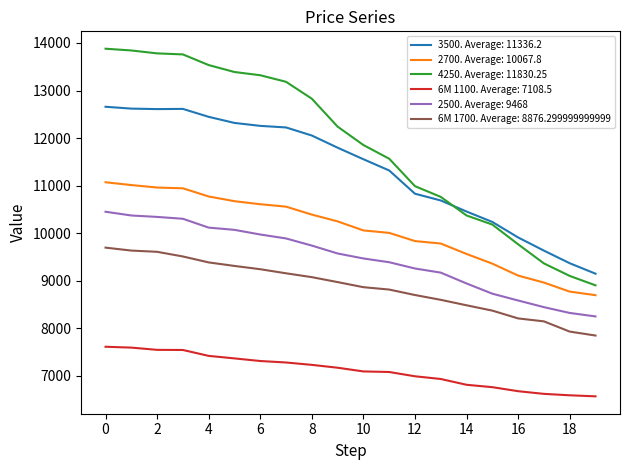

What is the smallest value displayed?

6567